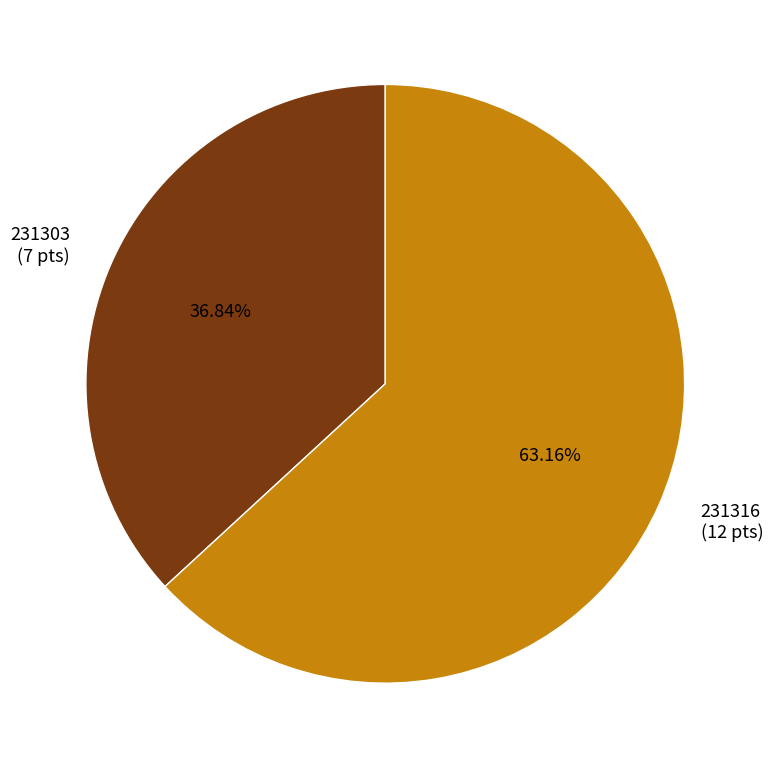

Count the number of slices in the pie.

2